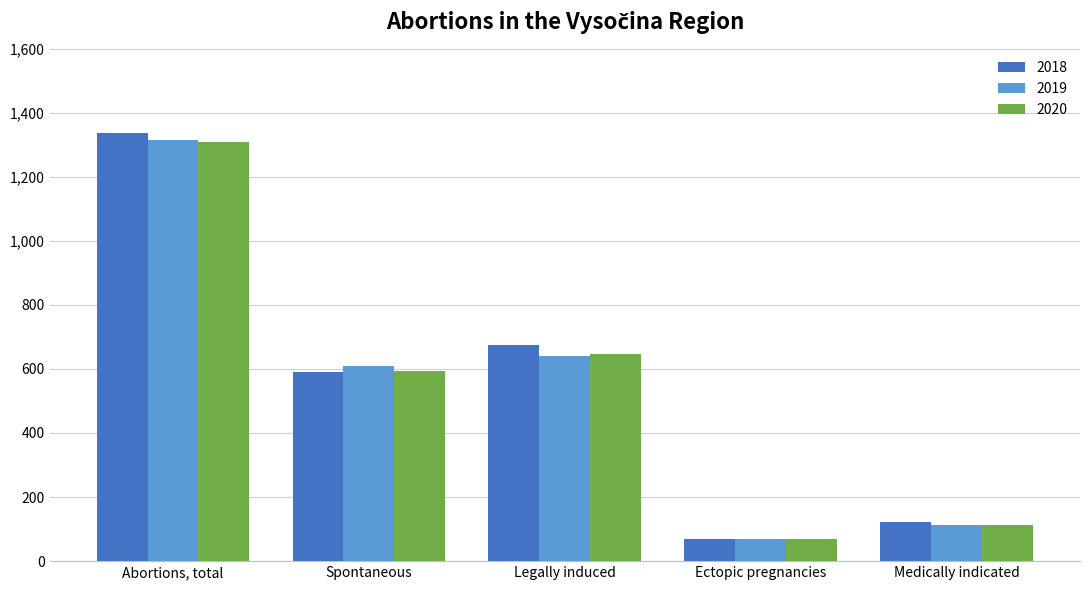

What position from the left is Ectopic pregnancies?

4